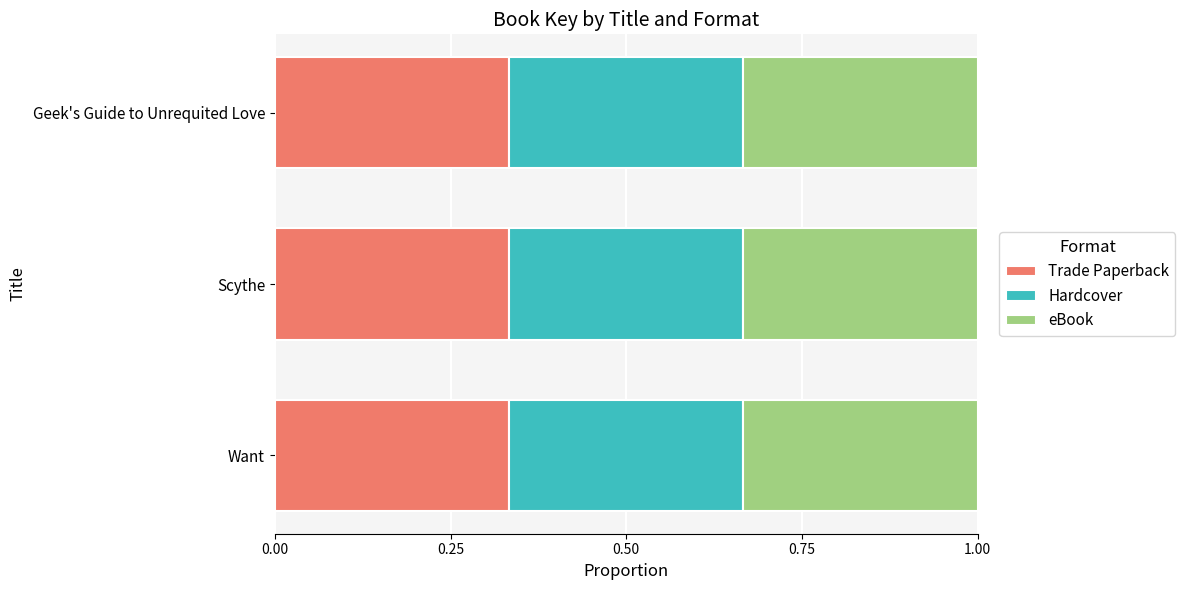

Rank the series at Want from lowest to highest value.

Trade Paperback, Hardcover, eBook